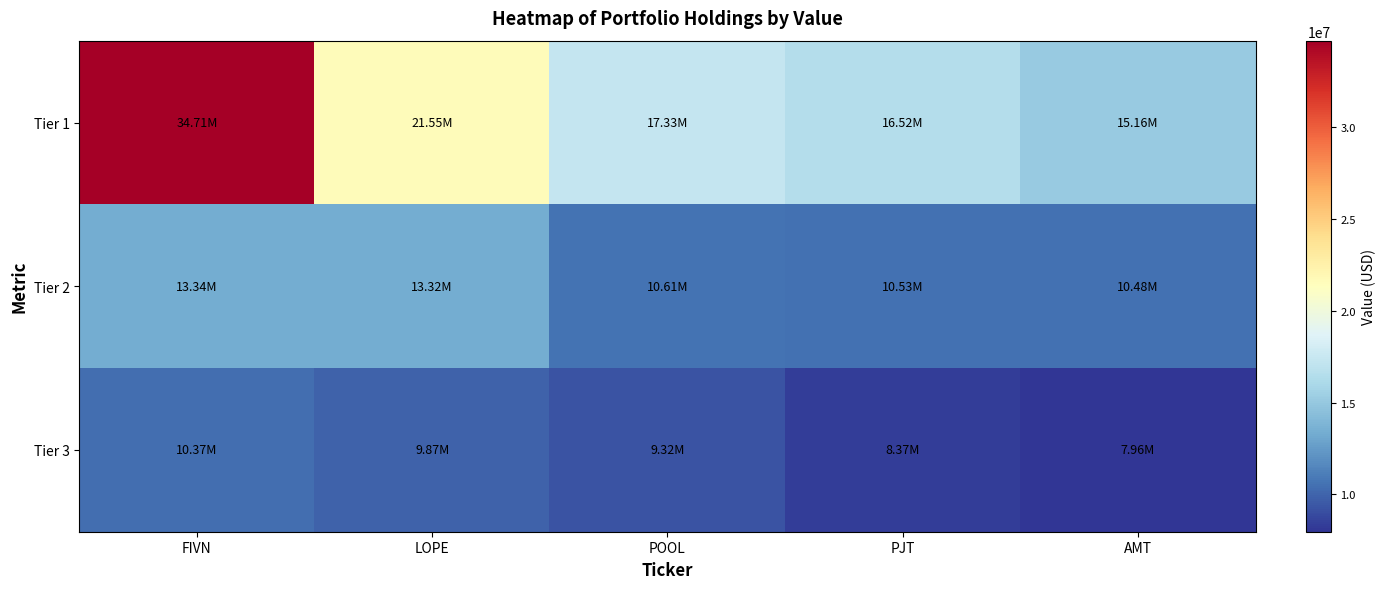

At FIVN, list the series in order from smallest to largest.

Tier 3, Tier 2, Tier 1